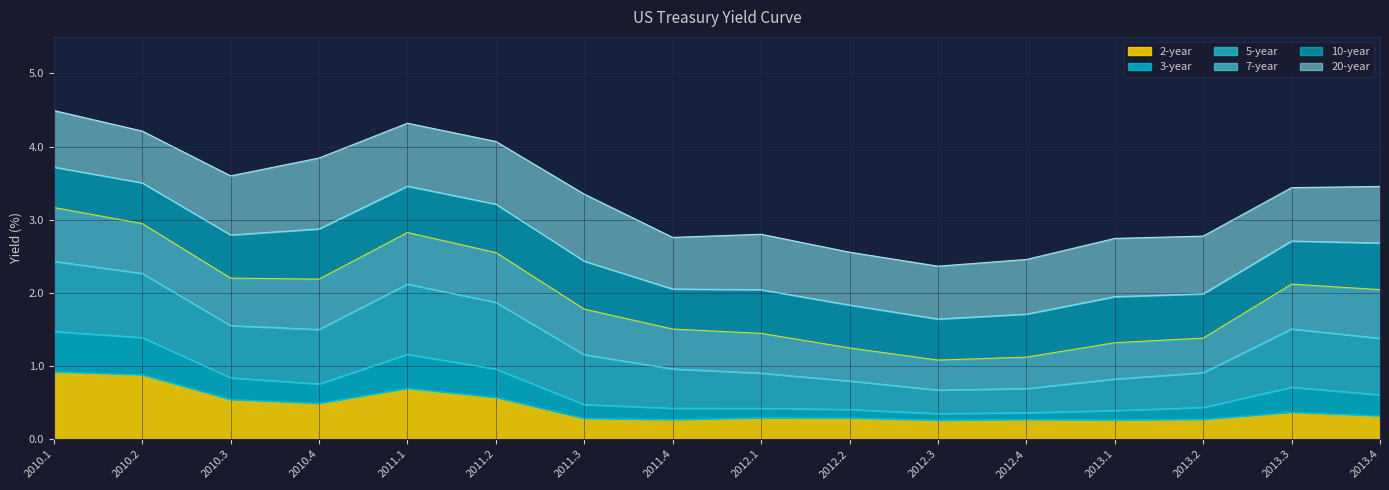

At which label does 20-year first exceed 3?

2010.1